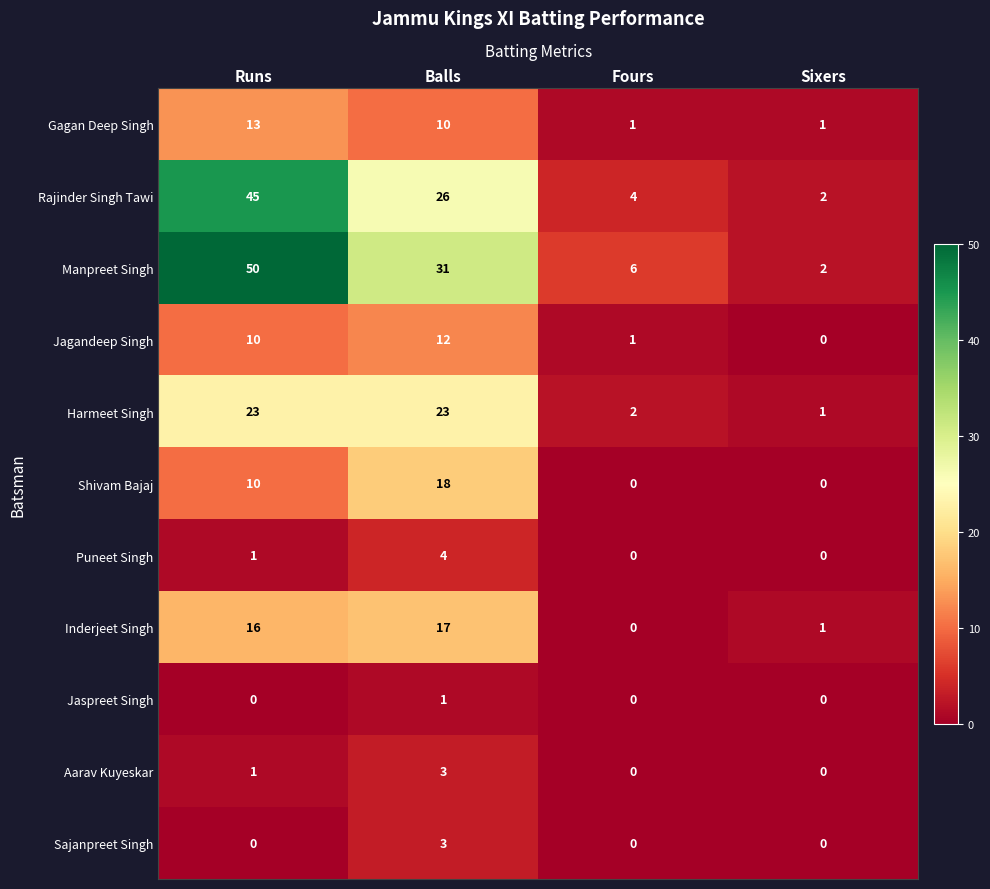

Is it true that Jagandeep Singh equals 0 at Sixers?

True